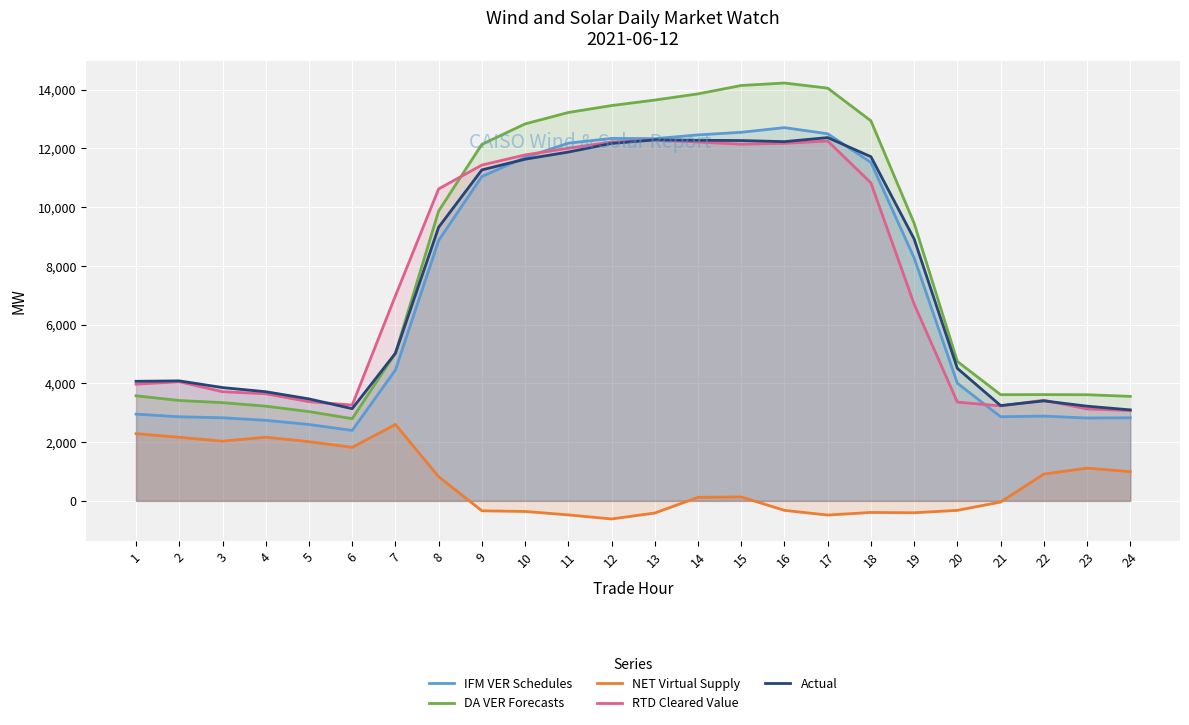

Reading left to right, list all the values displayed in this chart.

IFM VER Schedules: 1=2953.5	2=2863.8	3=2829.0	4=2742.6	5=2600.2	6=2398.4	7=4455.2	8=8866.1	9=11043.9	10=11691.4	11=12179.7	12=12340.8	13=12332.3	14=12460.4	15=12549.1	16=12708.1	17=12499.0	18=11523.4	19=8272.9	20=4005.5	21=2863.8	22=2886.2	23=2820.7	24=2829.2
DA VER Forecasts: 1=3577.9	2=3417.3	3=3344.2	4=3224.5	5=3039.7	6=2799.0	7=5027.7	8=9868.9	9=12139.3	10=12835.0	11=13223.4	12=13459.4	13=13646.8	14=13857.8	15=14143.0	16=14227.1	17=14052.8	18=12938.7	19=9452.4	20=4745.4	21=3615.4	22=3618.8	23=3613.9	24=3557.4
NET Virtual Supply: 1=2287.9	2=2165.4	3=2032.7	4=2166.9	5=2015.4	6=1821.8	7=2601.0	8=824.4	9=-338.2	10=-360.7	11=-477.9	12=-616.0	13=-414.4	14=120.8	15=133.5	16=-323.5	17=-483.3	18=-394.3	19=-405.2	20=-322.9	21=-40.3	22=912.5	23=1115.8	24=992.8
RTD Cleared Value: 1=3972.9	2=4055.5	3=3716.5	4=3646.1	5=3377.9	6=3262.3	7=6982.1	8=10622.2	9=11434.1	10=11779.1	11=12007.2	12=12218.7	13=12288.4	14=12217.3	15=12144.5	16=12173.5	17=12254.4	18=10826.3	19=6701.0	20=3362.2	21=3232.7	22=3426.8	23=3129.3	24=3074.3
Actual: 1=4071.2	2=4085.5	3=3857.2	4=3715.9	5=3471.8	6=3139.2	7=5026.2	8=9317.0	9=11269.0	10=11633.5	11=11876.3	12=12170.5	13=12291.4	14=12276.9	15=12268.3	16=12230.8	17=12369.0	18=11718.5	19=8917.6	20=4510.7	21=3245.4	22=3404.3	23=3223.9	24=3098.0